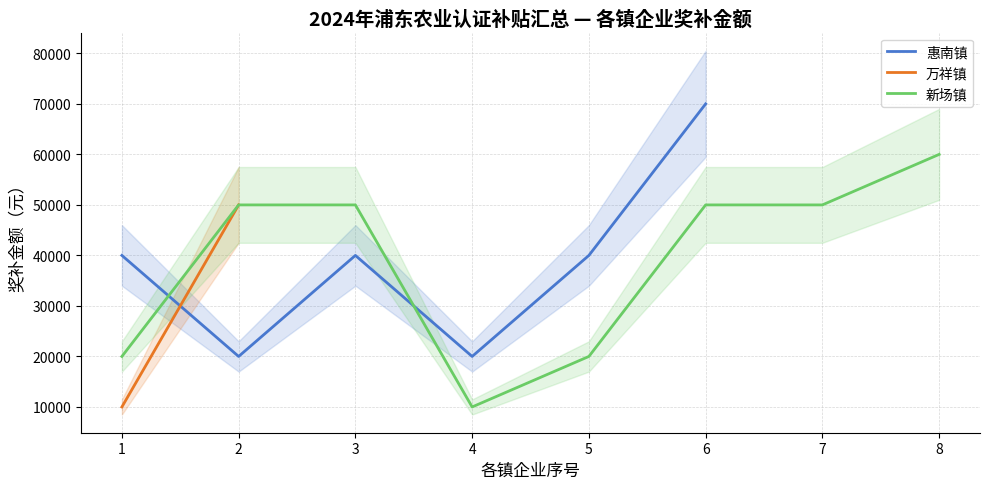

What is the maximum value for 惠南镇?

70000